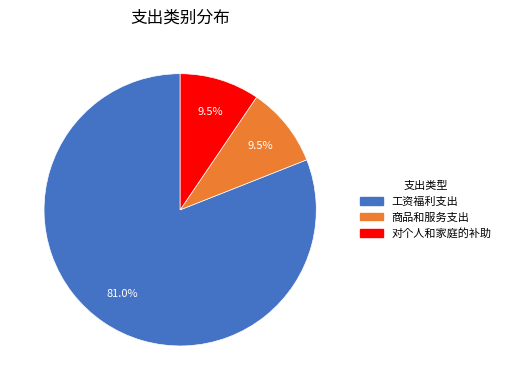

Is the sum of 对个人和家庭的补助 and 商品和服务支出 greater than half?

No